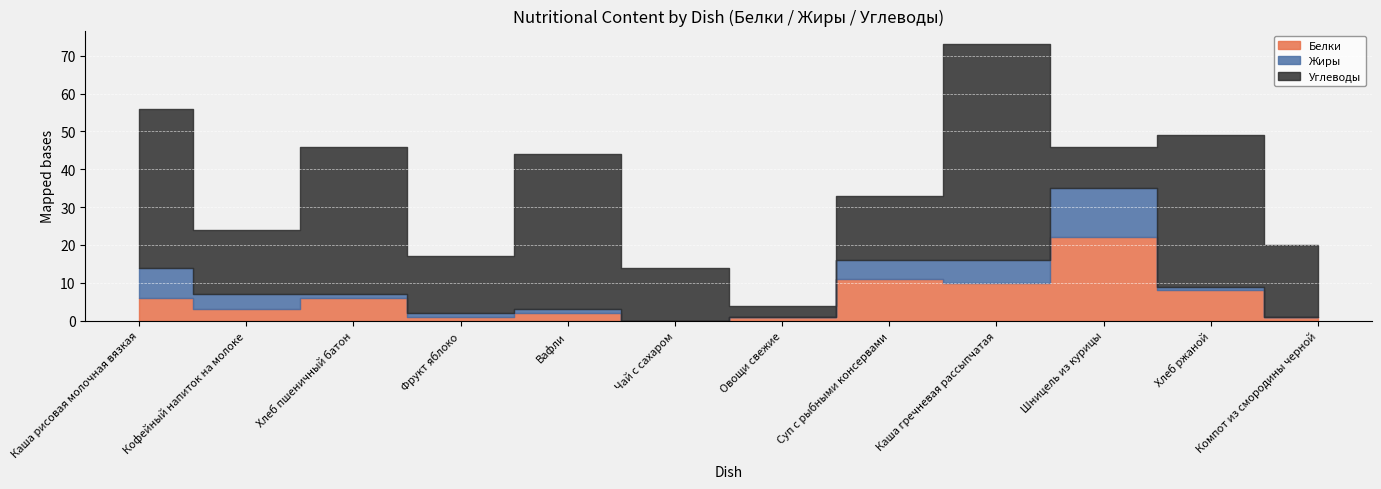

Between Шницель из курицы and Каша гречневая рассыпчатая, which is larger?

Шницель из курицы